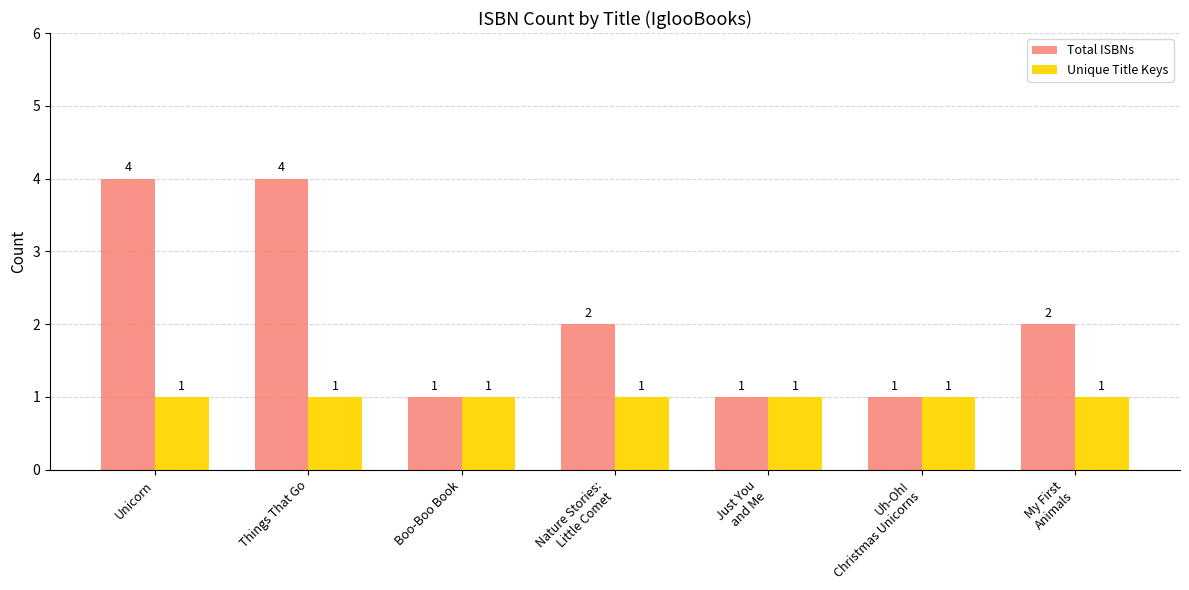

Which series has the widest spread of values?

Total ISBNs